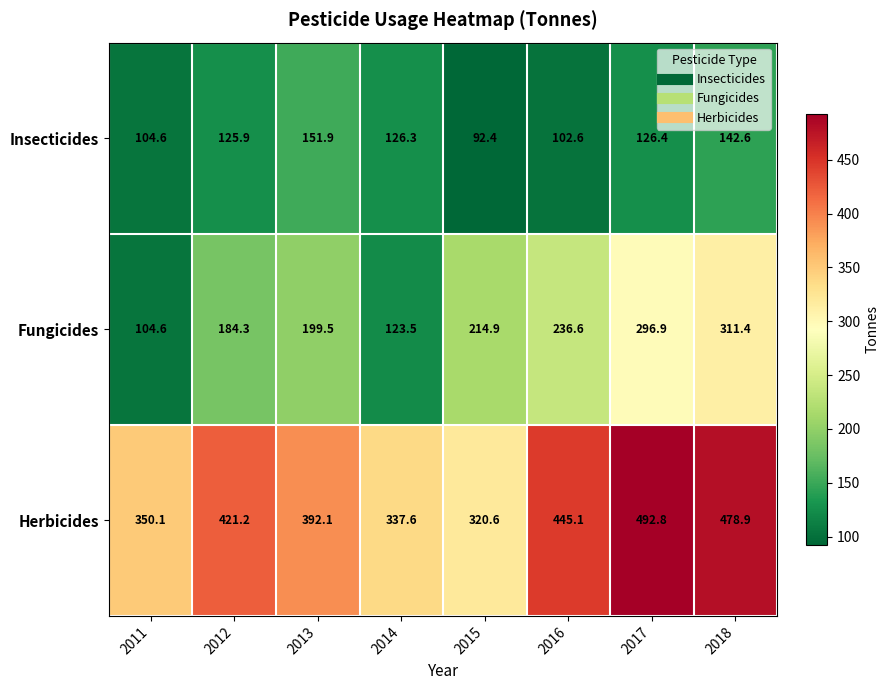

Reading left to right, what are all the values shown in this chart?

Insecticides: 104.6	125.9	151.9	126.3	92.4	102.6	126.4	142.6
Fungicides: 104.6	184.3	199.5	123.5	214.9	236.6	296.9	311.4
Herbicides: 350.1	421.2	392.1	337.6	320.6	445.1	492.8	478.9